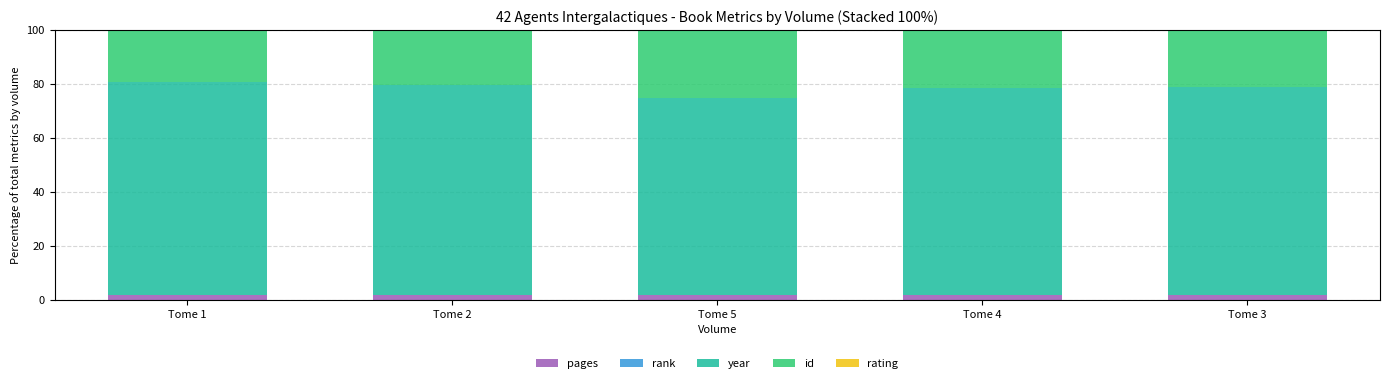

Are the bars horizontal?

No